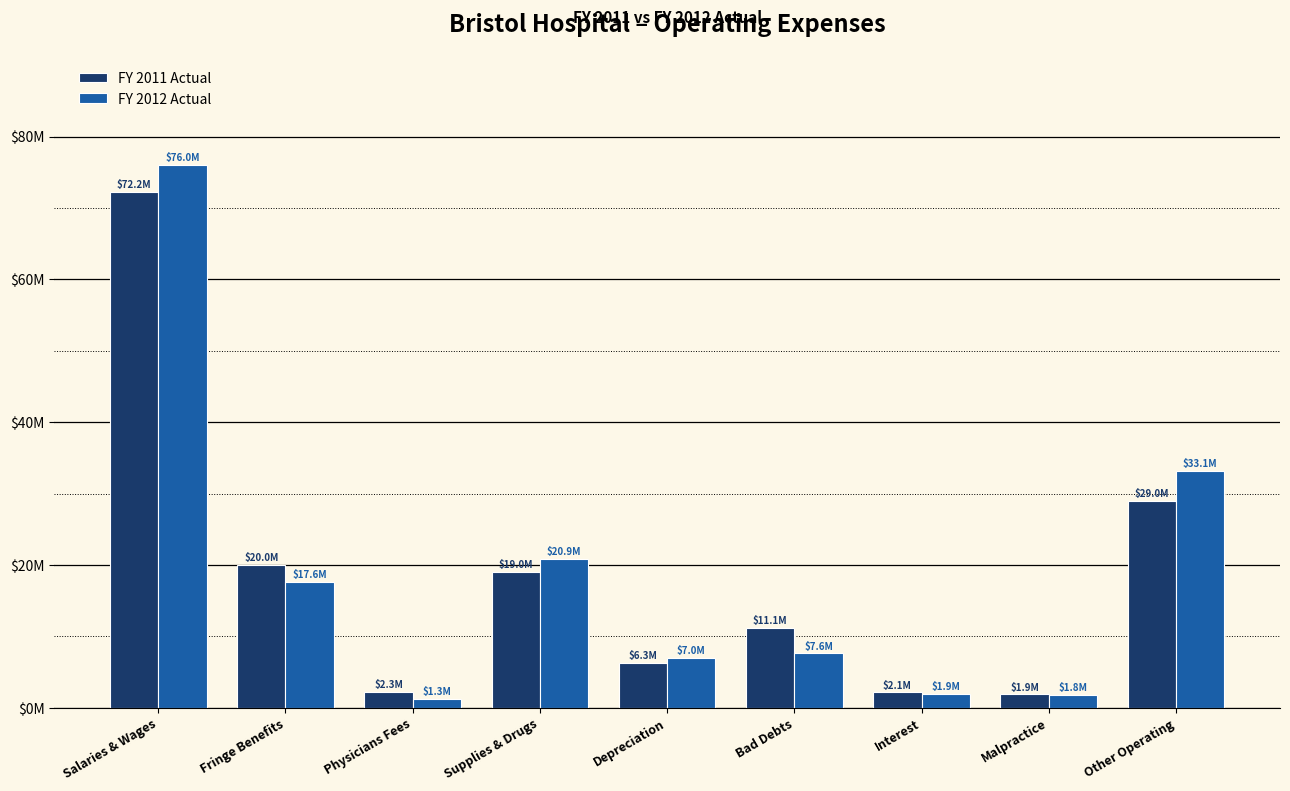

At how many categories does at least one series exceed 65570774?

1